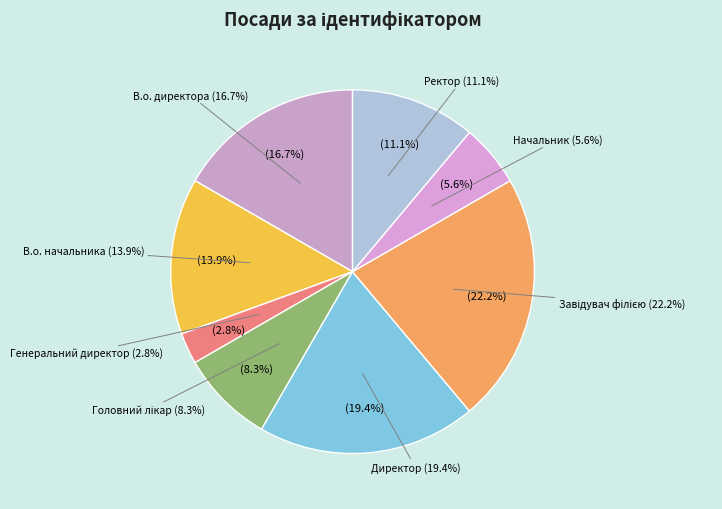

Is there a majority slice in this chart?

No